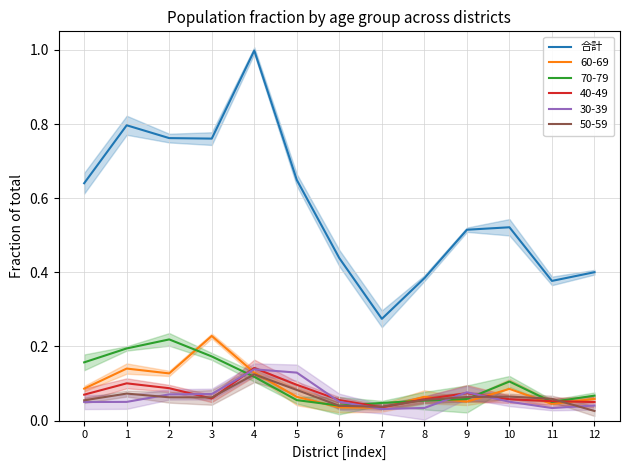

Reading left to right, transcribe all the data shown in this chart.

0=0.6	1=0.8	2=0.8	3=0.8	4=1.0	5=0.6	6=0.4	7=0.3	8=0.4	9=0.5	10=0.5	11=0.4	12=0.4